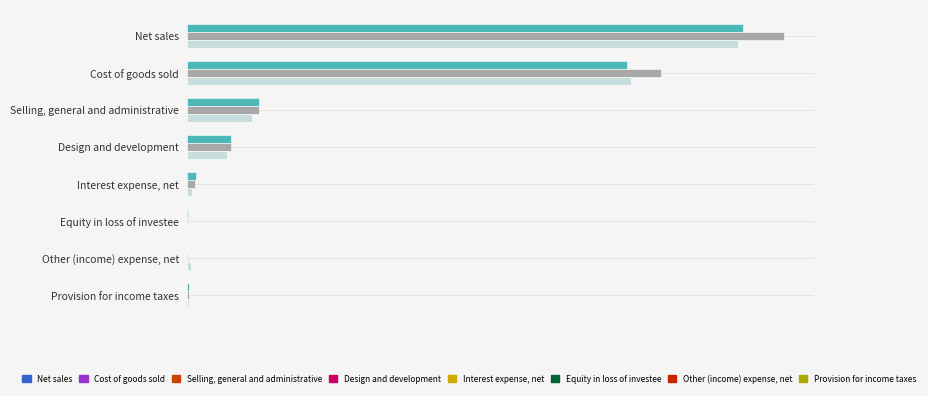

The value of Dec. 31, 2022 at Net sales is 899923. True or false?

True